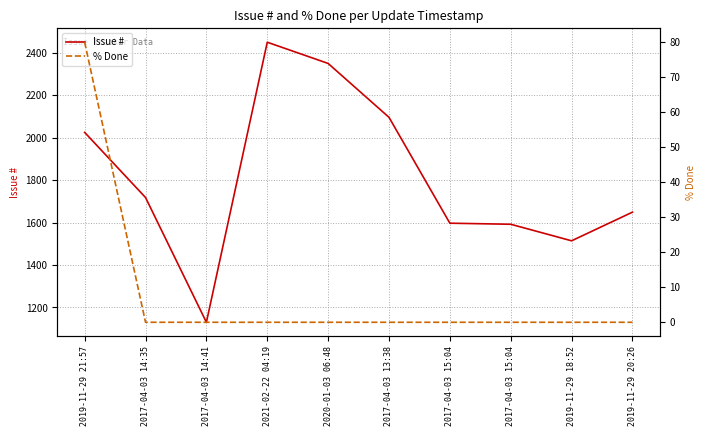

Which series changed the most between 2017-04-03 14:41 and 2017-04-03 15:04?

Issue #